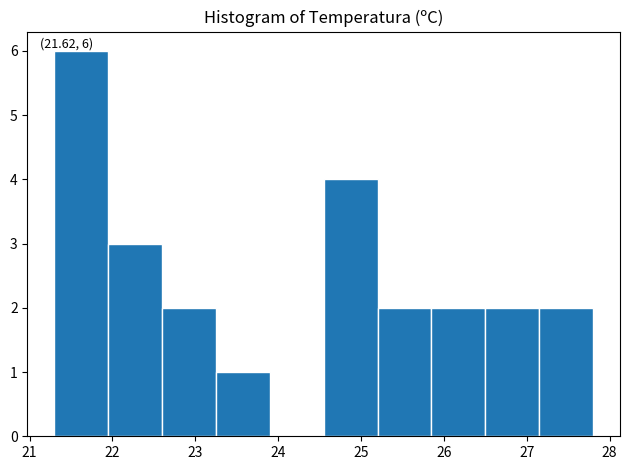

Which range on the x-axis has the tallest bar?

21.30 to 21.95